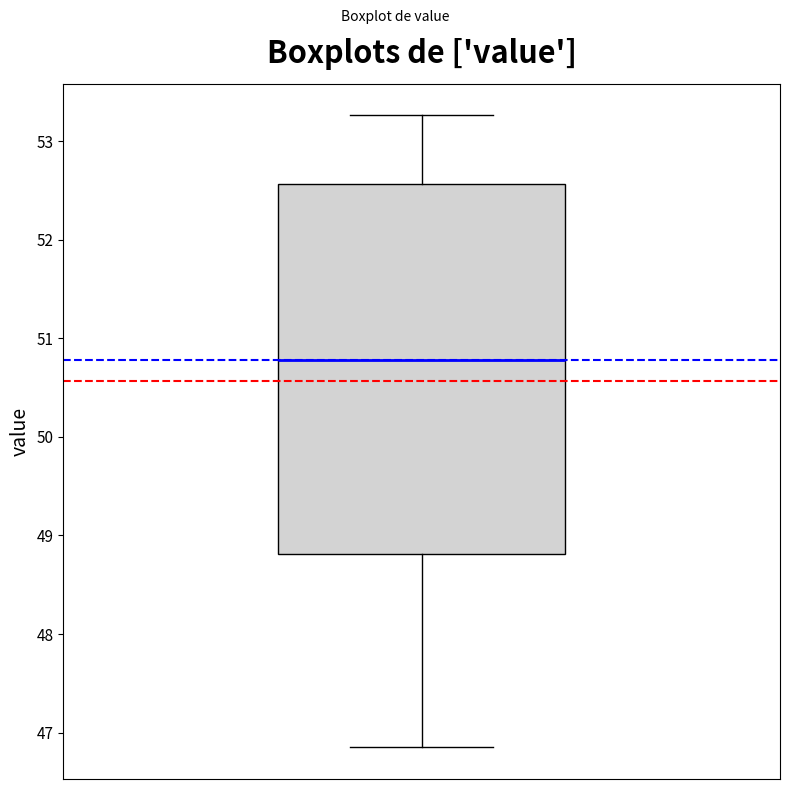

Transcribe this box plot: give where the median line is, the range the box spans, and where the two whiskers end, as read against the y-axis. The values are not printed on the chart, so give them approximately, as read against the axis.

median 50.8, box 48.8 to 52.6, whiskers 46.9 to 53.3